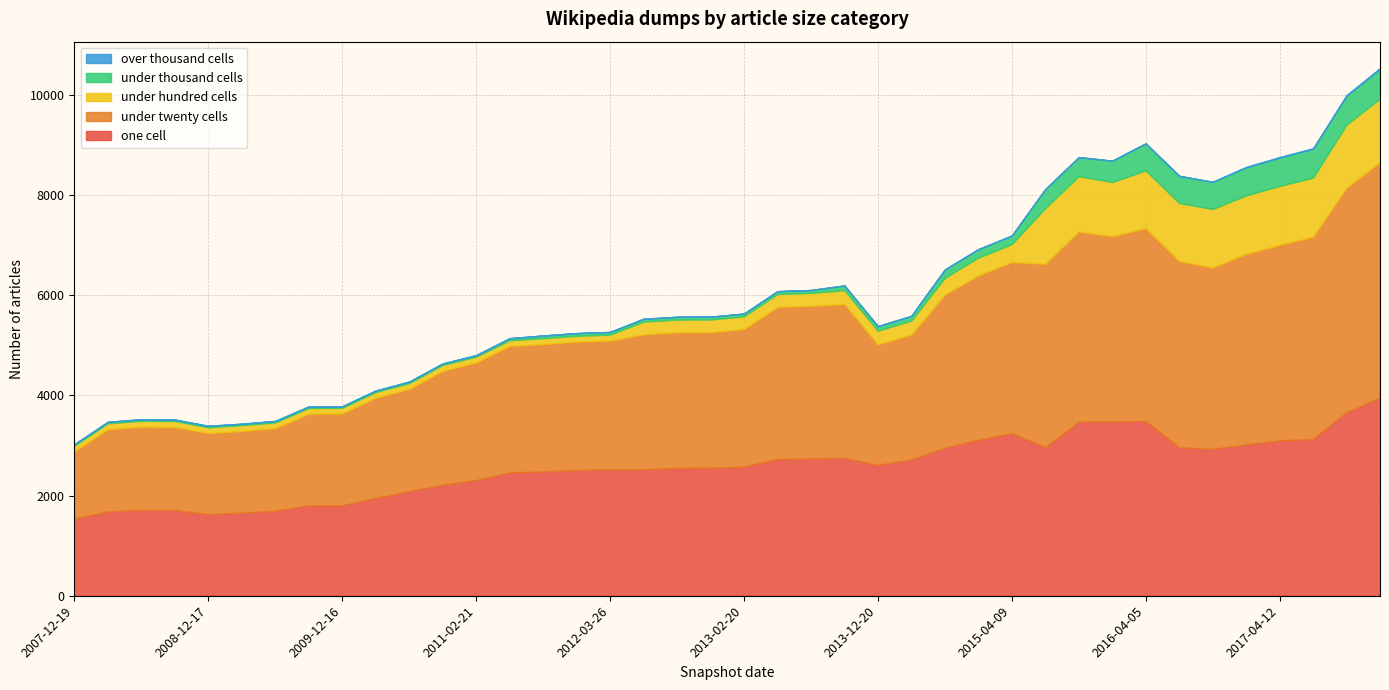

List the series in order of their peak value, lowest first.

over_thousand_cells, under_thousand_cells, under_hundred_cells, one_cell, under_twenty_cells